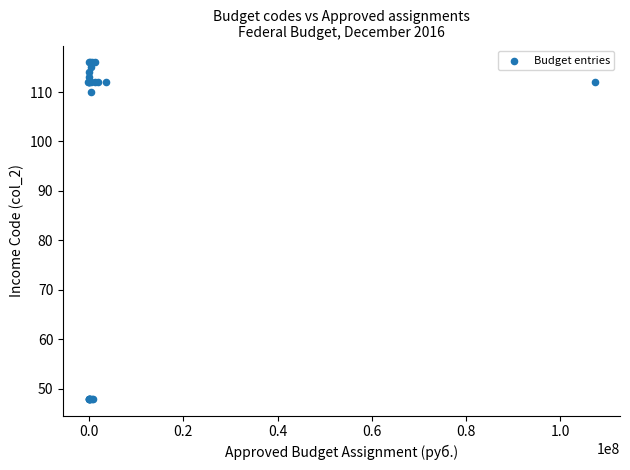

What Y value in the scatter plot is closest to 82?

110